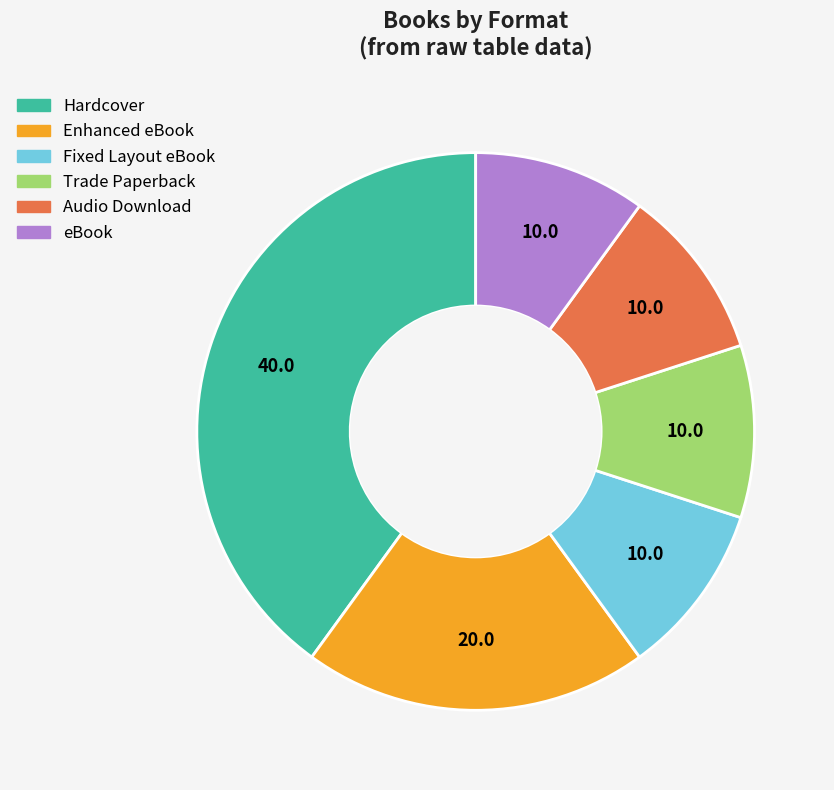

Is there any slice that represents more than half of the pie?

No